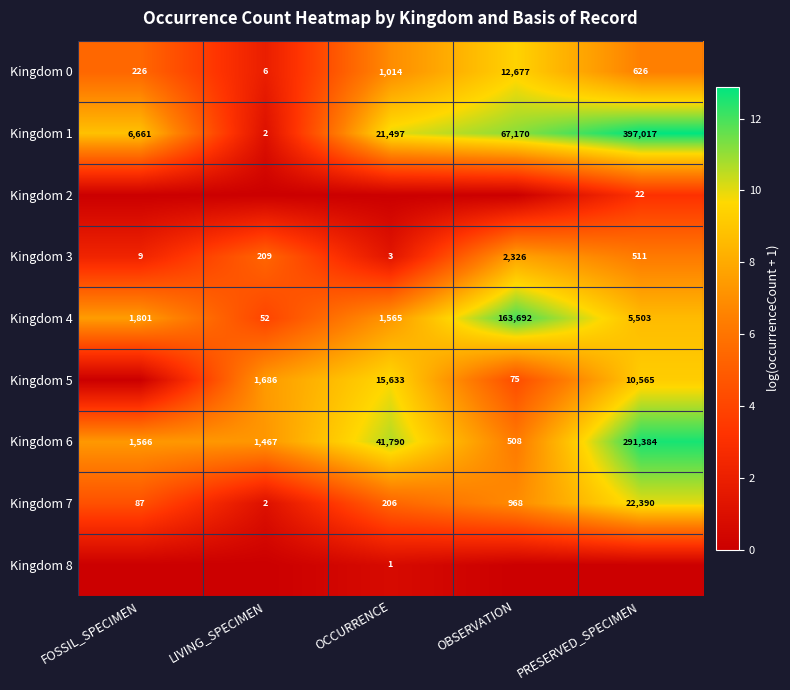

How many values in the Kingdom 4 series are below 1801?

2